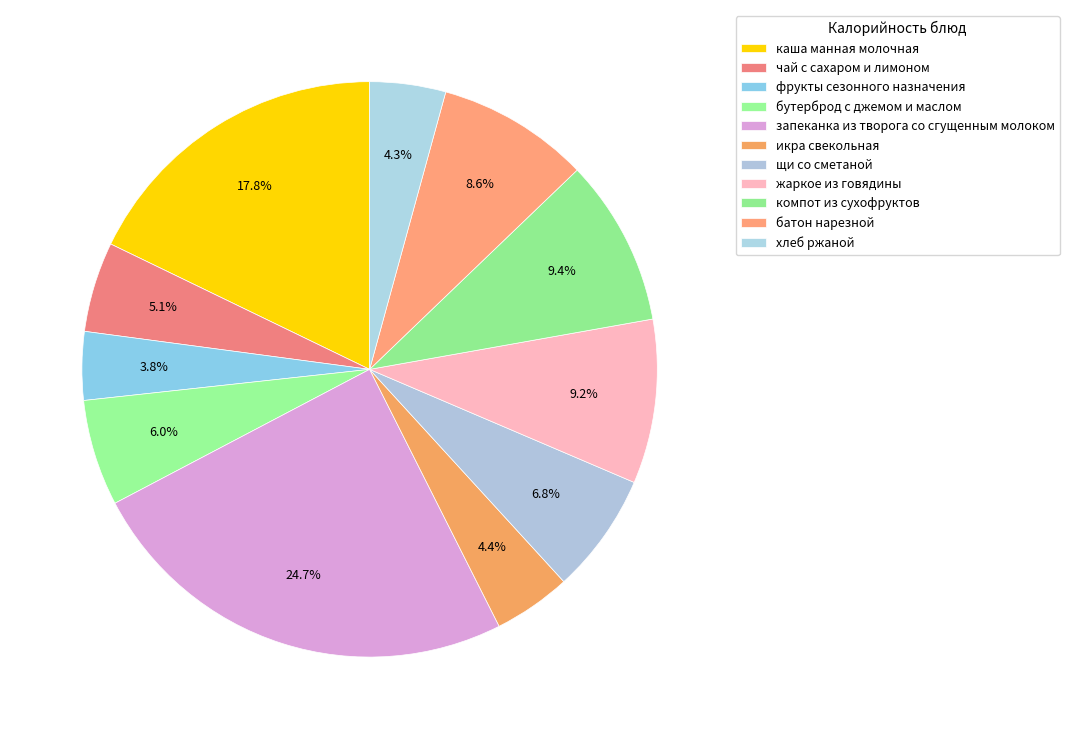

Count the number of slices in the pie.

11